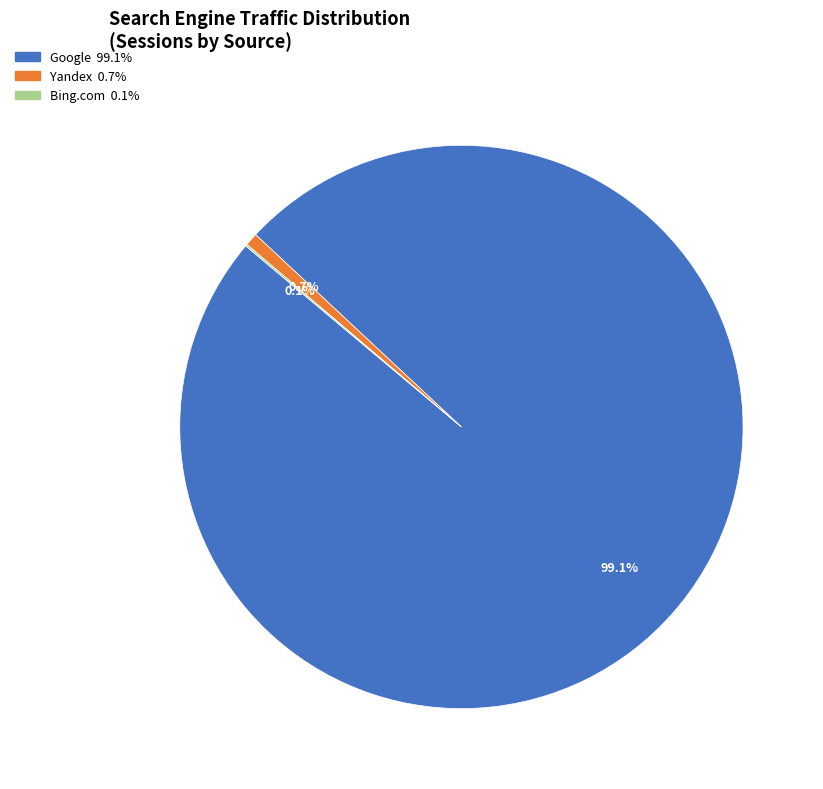

Is there a majority slice in this chart?

Yes